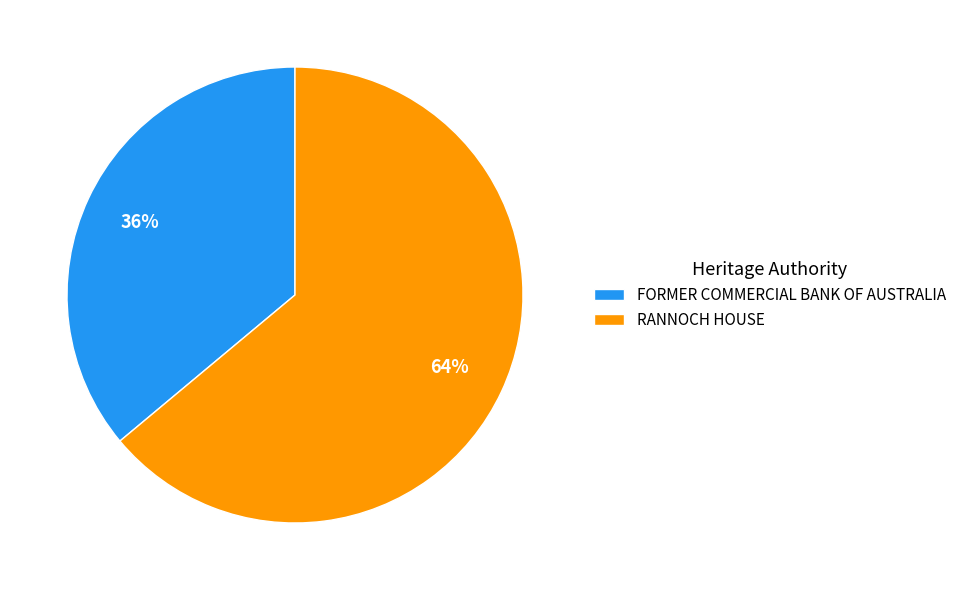

Combined, do RANNOCH HOUSE and FORMER COMMERCIAL BANK OF AUSTRALIA account for over 50%?

Yes